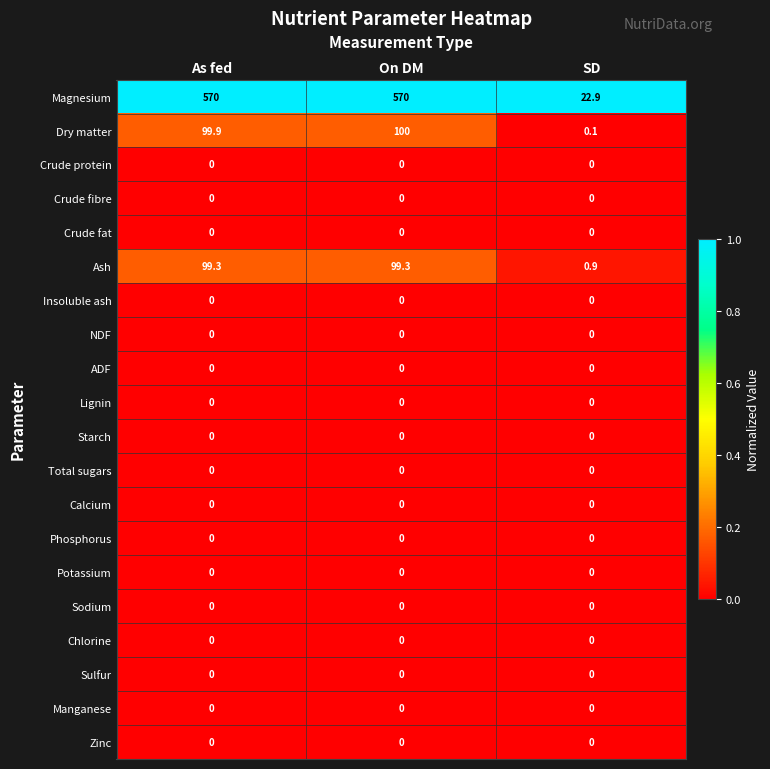

The value of Calcium at SD is 0.0. True or false?

True